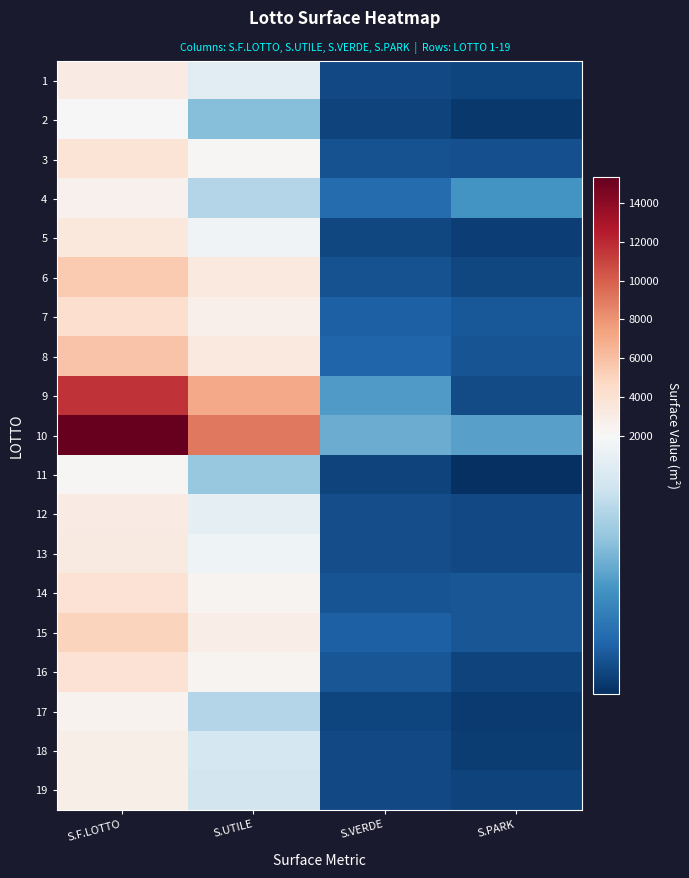

At how many categories does at least one series exceed 928?

4